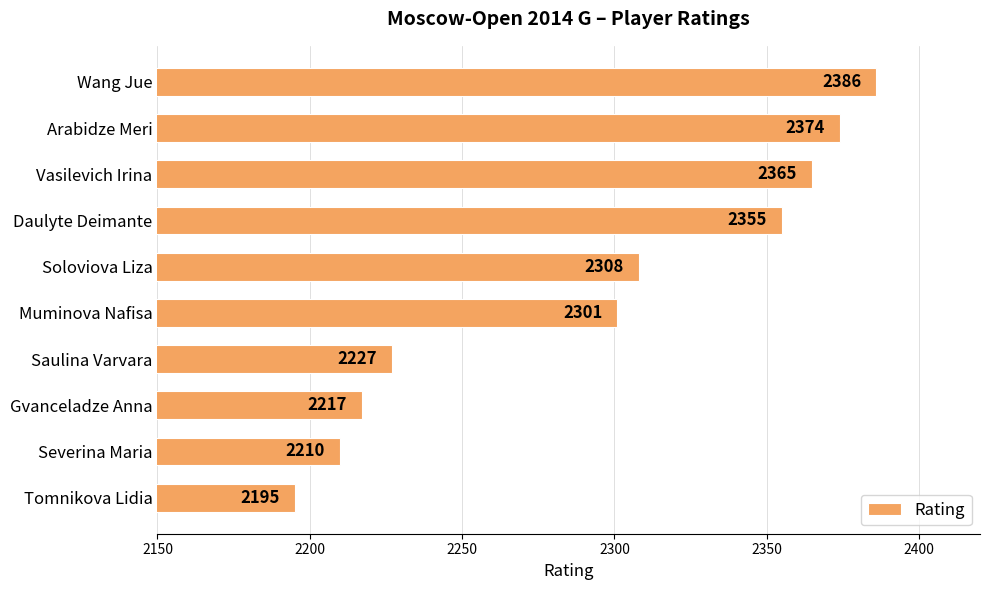

How many bars are there in total?

10